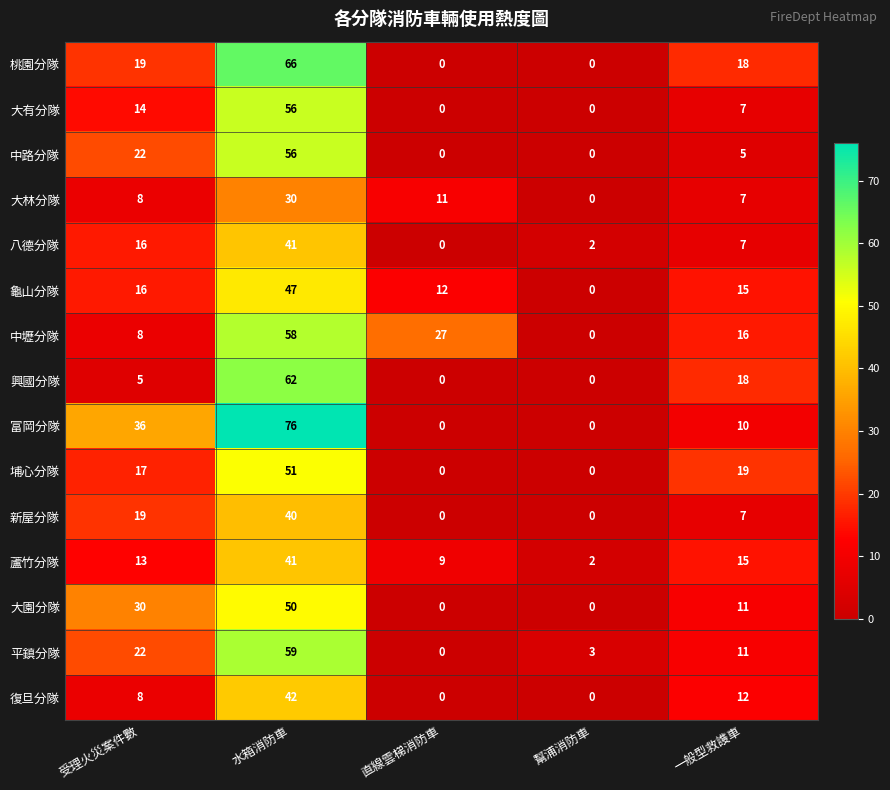

What is the difference between the maximum and second lowest values in the 復旦分隊 series?

42